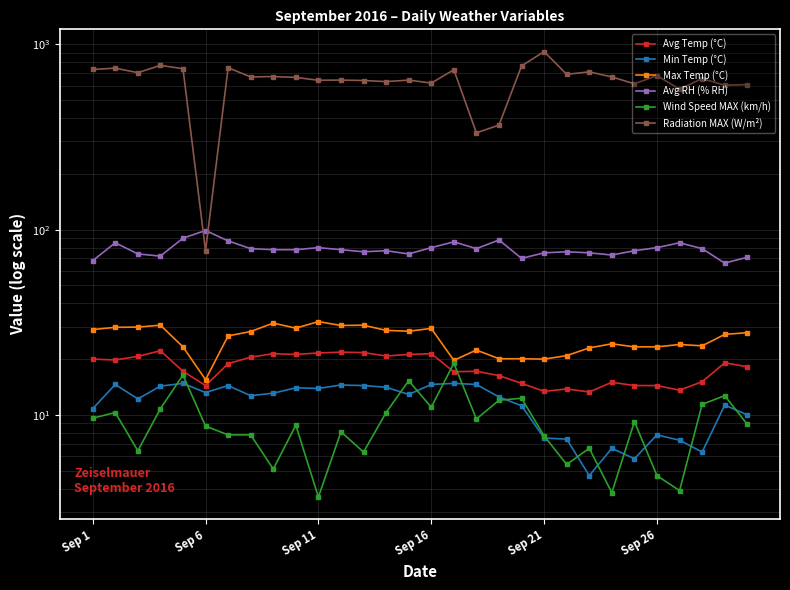

Which has a higher value, 14 or 20?

14